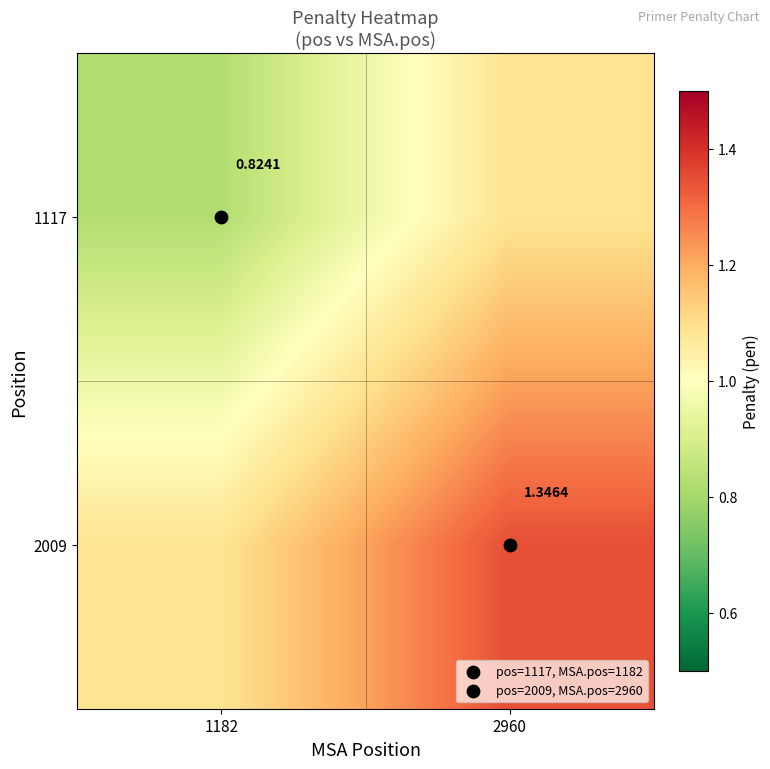

Rank the series by their maximum value, from highest to lowest.

2009, 1117